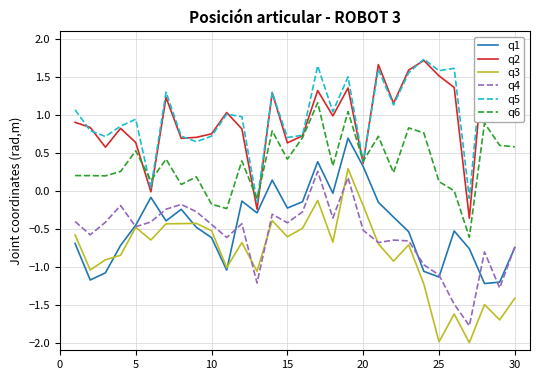

Is the value of q4 at 25 greater than the value of q6 at 30?

No